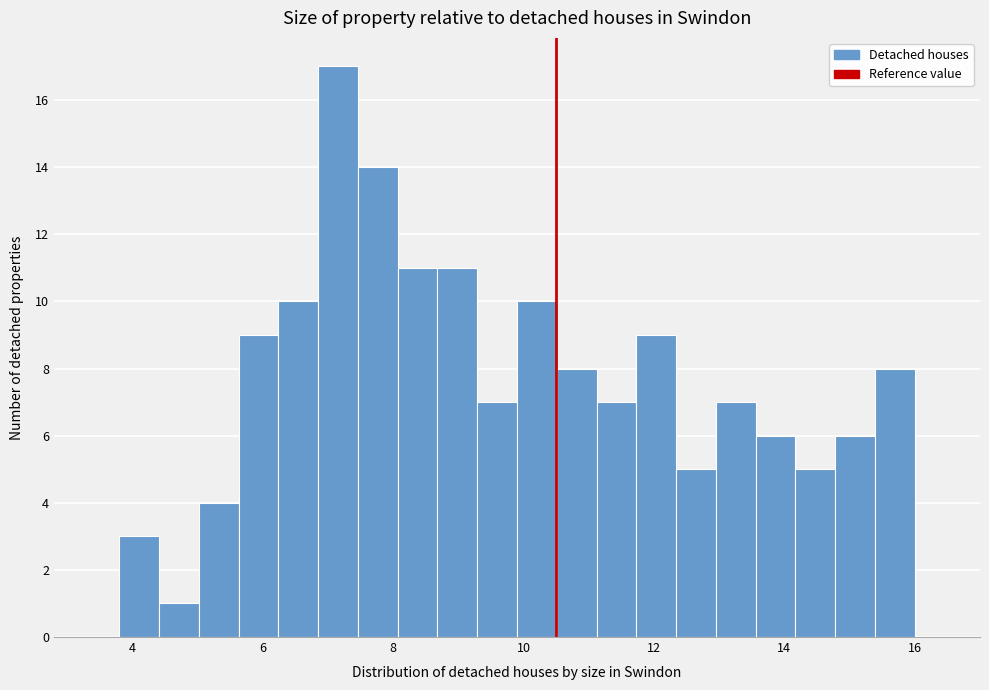

Around what value on the x-axis is the tallest bar? Give the approximate position of its centre, as read against the axis.

7.2